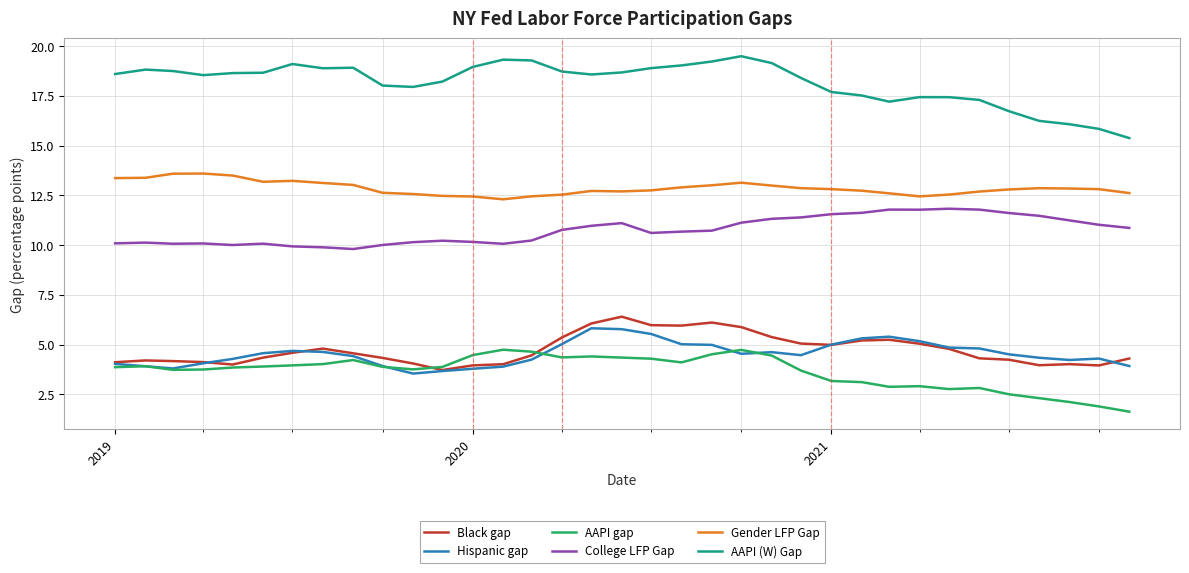

True or false: Hispanic gap and AAPI (W) Gap intersect in this chart.

False